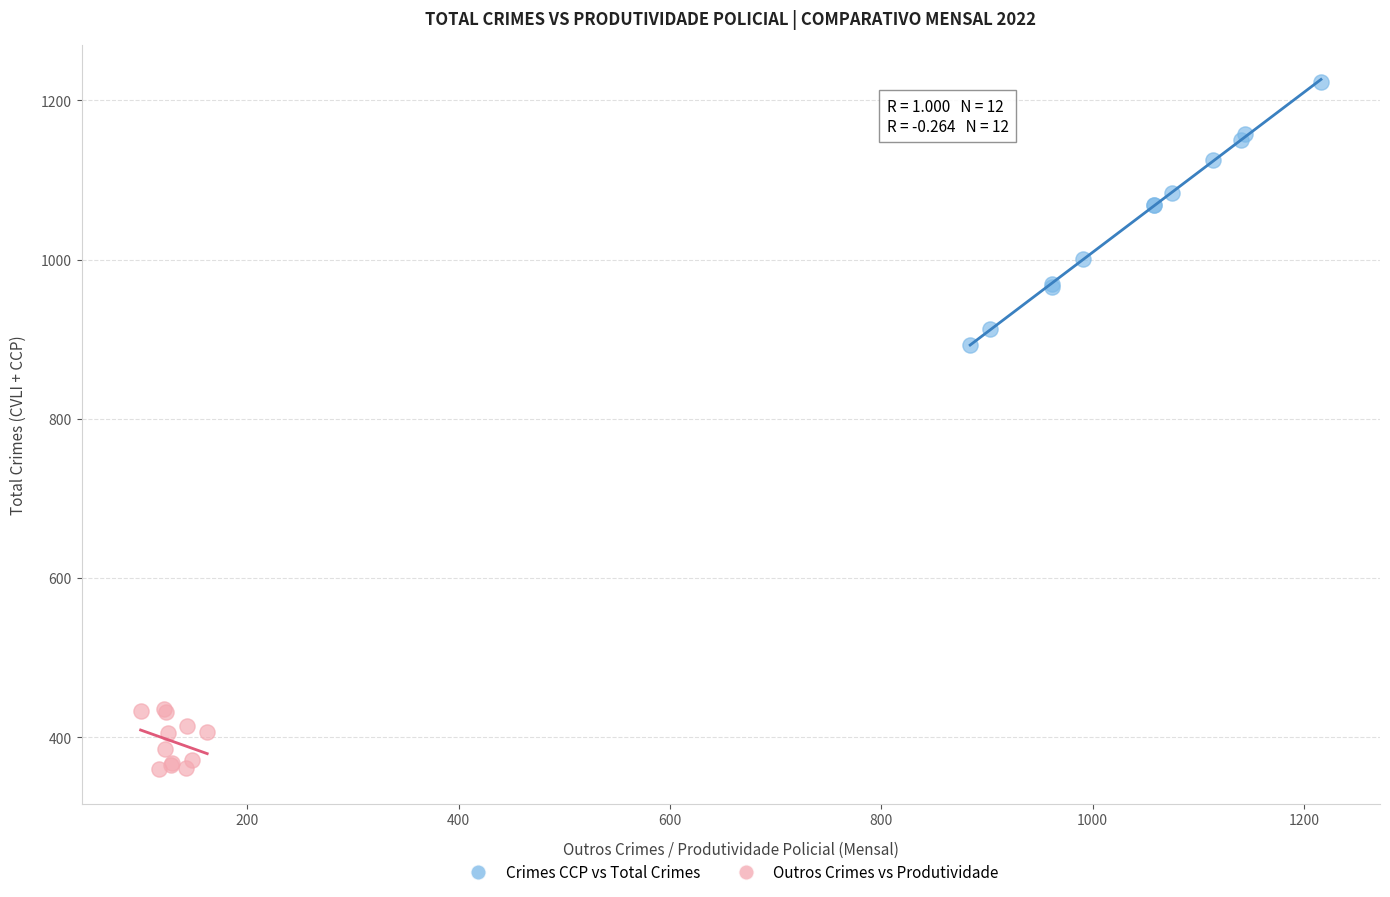

Which series contains the highest Y value?

Crimes CCP vs Total Crimes